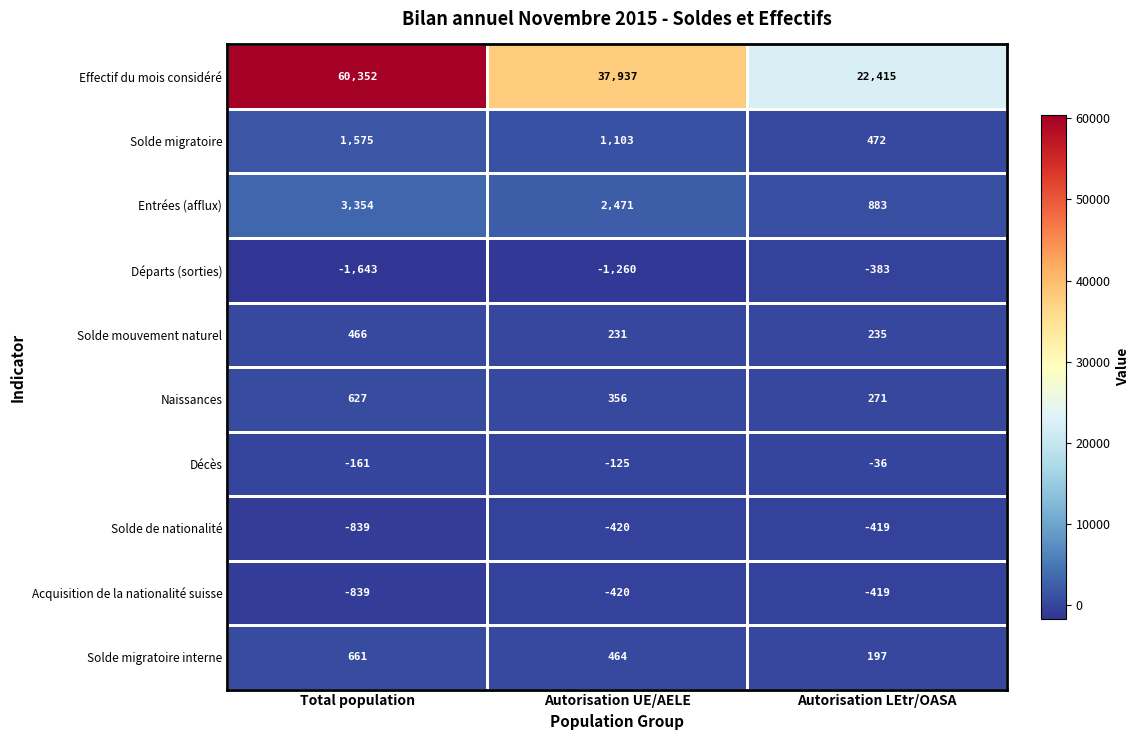

What is the difference between the second highest and minimum values in the Solde de nationalité series?

419